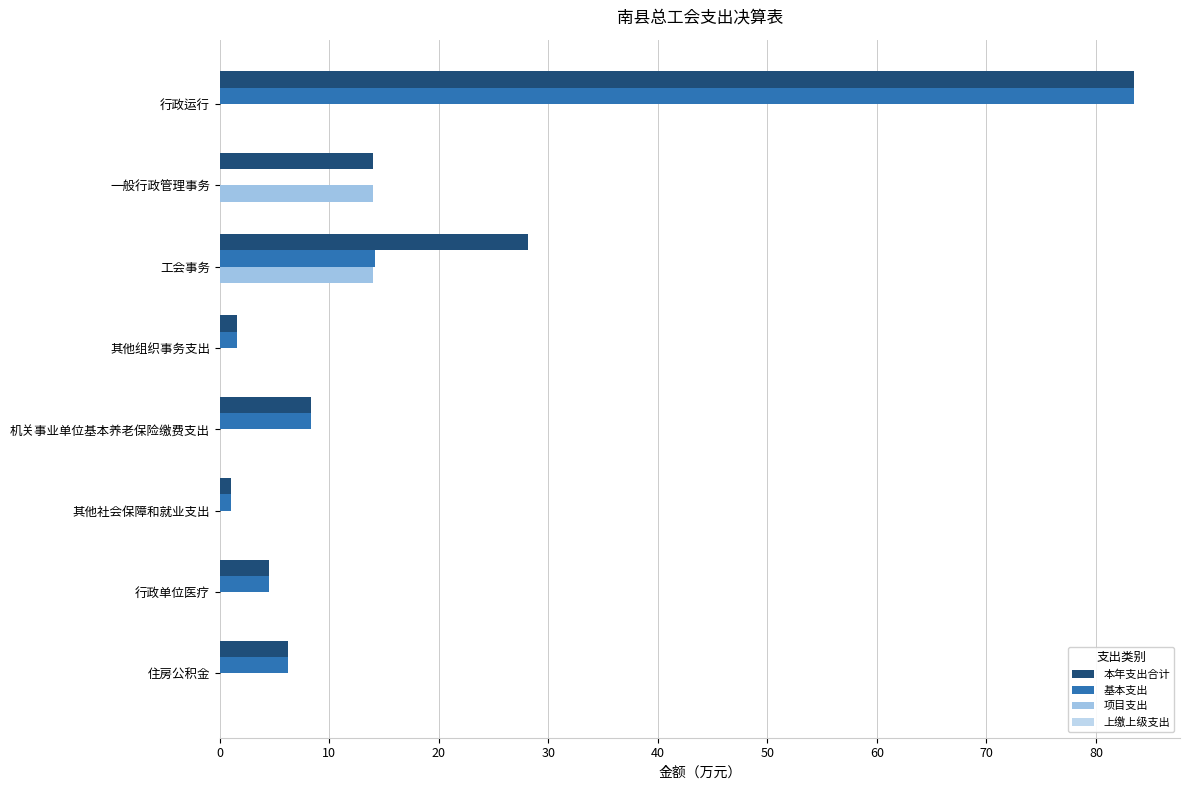

Which series has the largest total across all categories?

本年支出合计